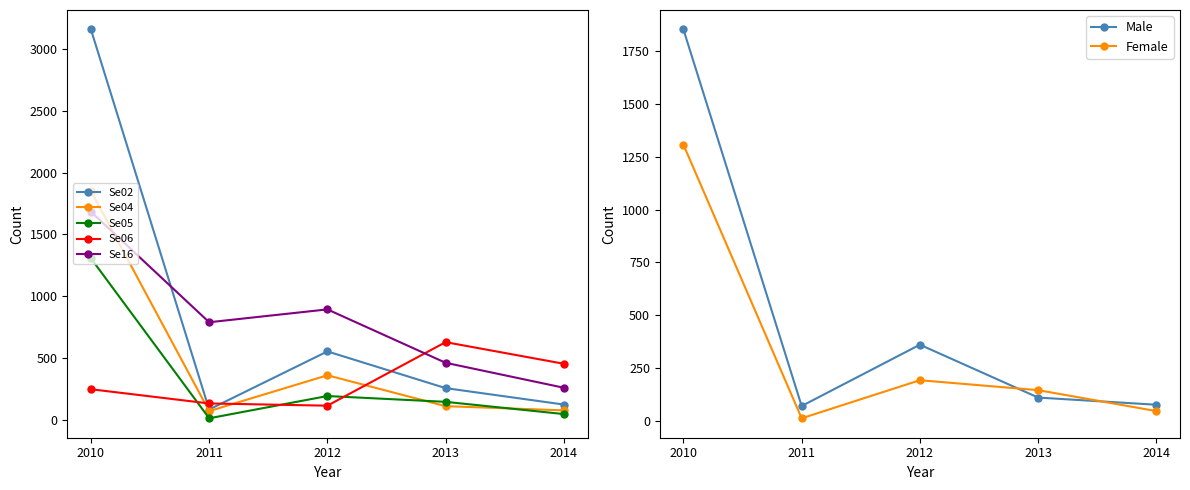

Is it true that Se05 equals 193 at 2012?

True